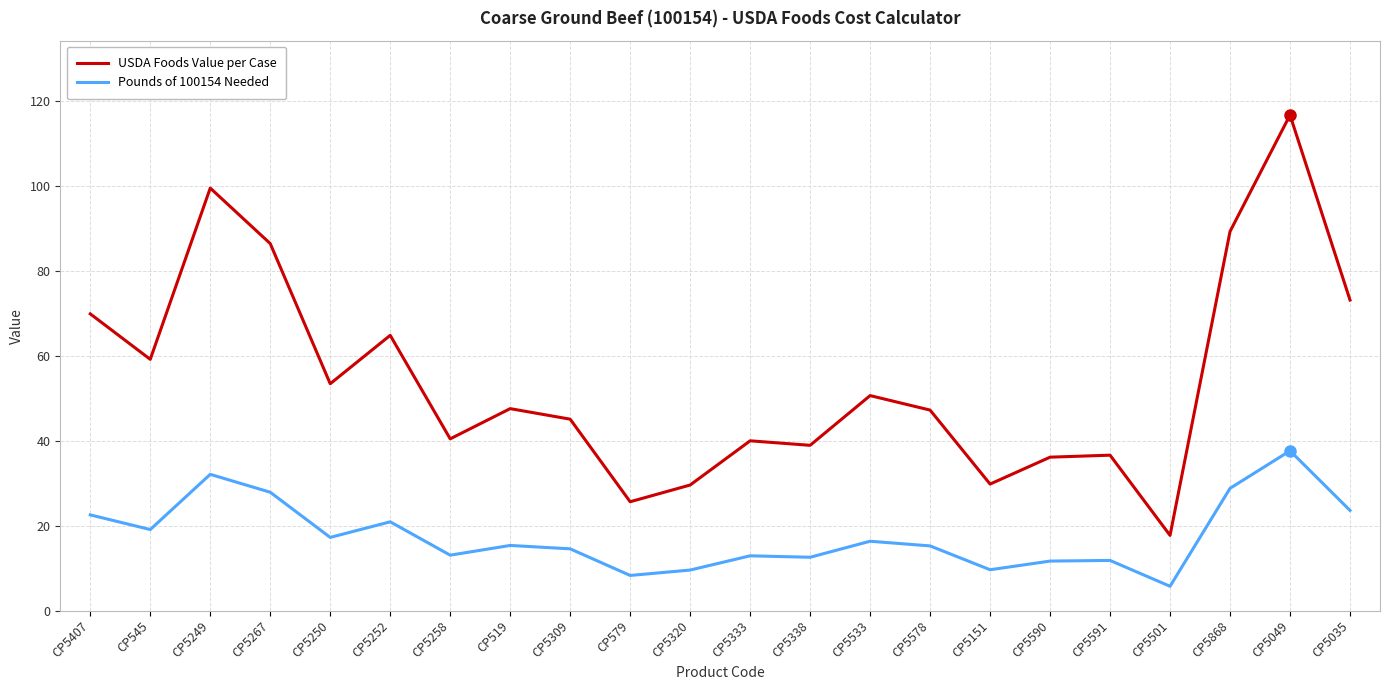

At which label does Pounds of 100154 Needed first exceed 15?

CP5407